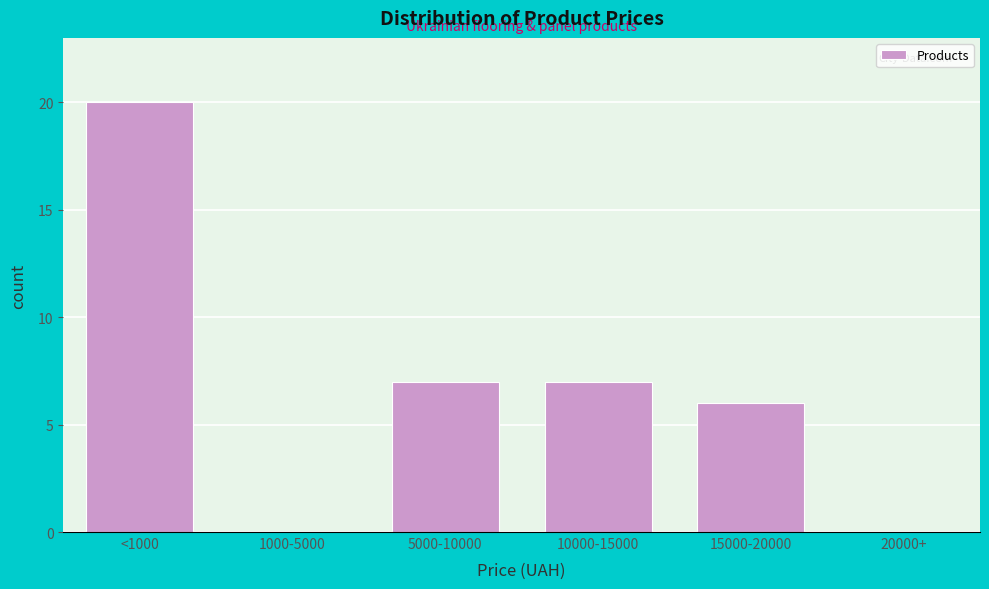

Reading left to right, transcribe all the data shown in this chart.

<1000=20	1000-5000=0	5000-10000=7	10000-15000=7	15000-20000=6	20000+=0